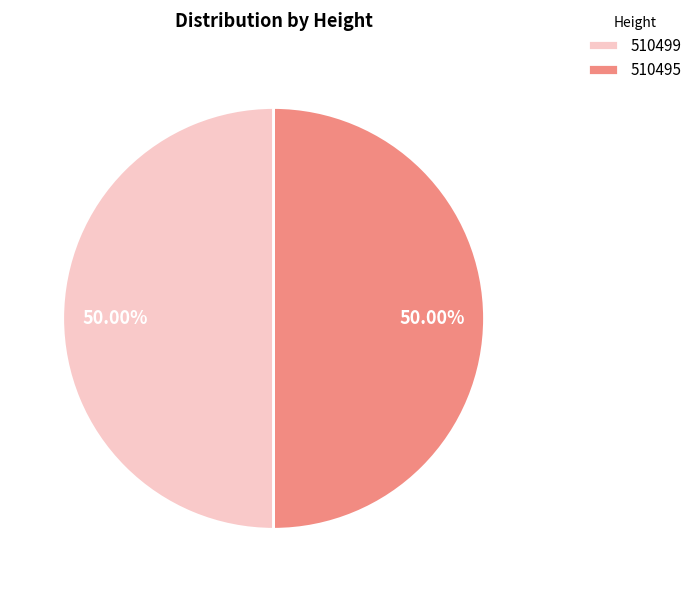

Do 510499 and 510495 together represent more than half of the pie?

Yes